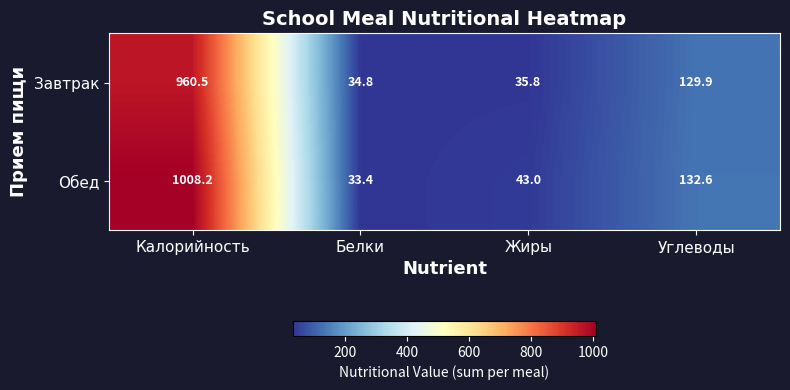

Which series has the largest range (max minus min)?

Обед